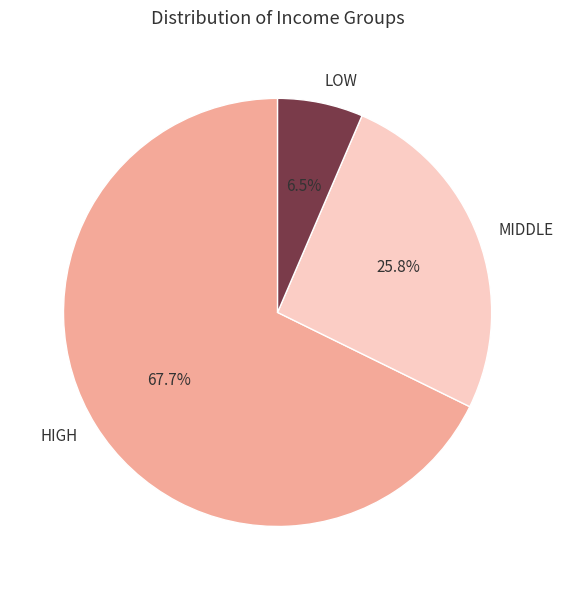

How many segments does this pie chart have?

3